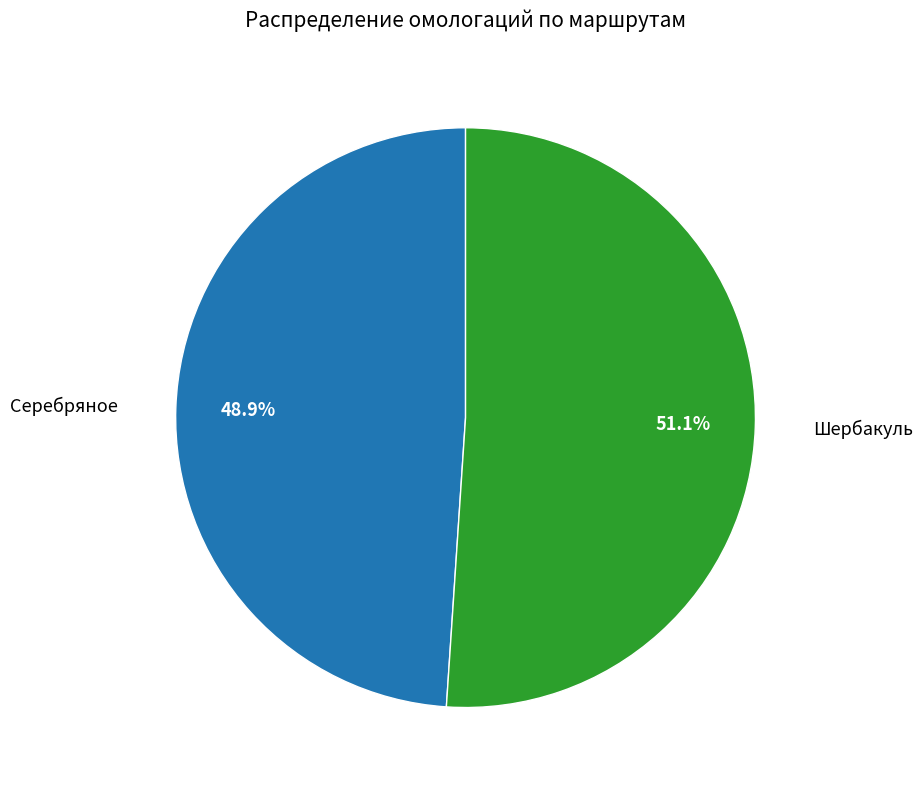

Which has a higher value, Серебряное or Шербакуль?

Шербакуль